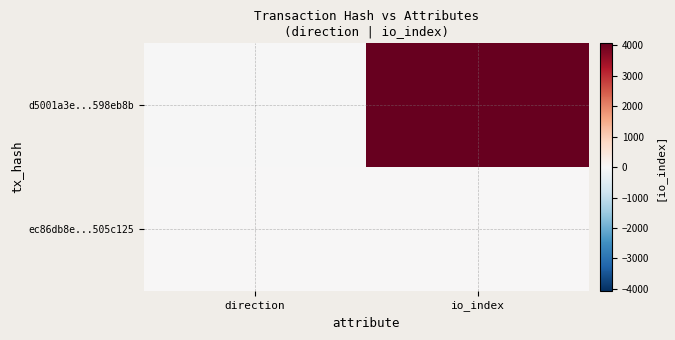

Reading right to left, extract all data points from this chart.

d5001a3e...598eb8b: io_index=4062	direction=-1
ec86db8e...505c125: io_index=0	direction=1